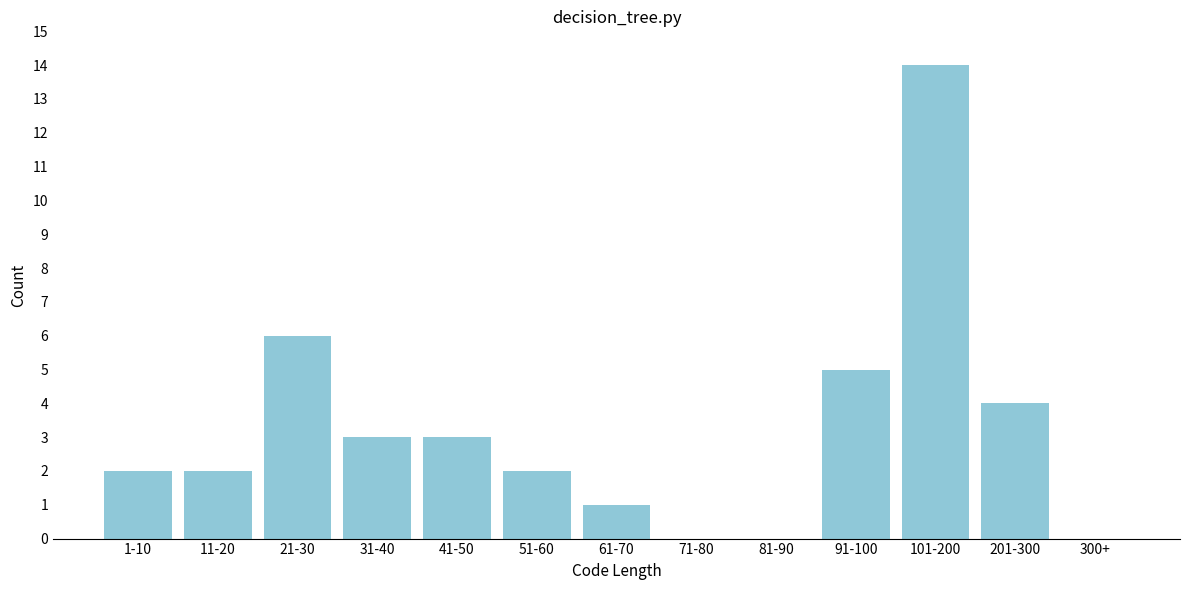

Reading right to left, what are all the values shown in this chart?

300+=0	201-300=4	101-200=14	91-100=5	81-90=0	71-80=0	61-70=1	51-60=2	41-50=3	31-40=3	21-30=6	11-20=2	1-10=2